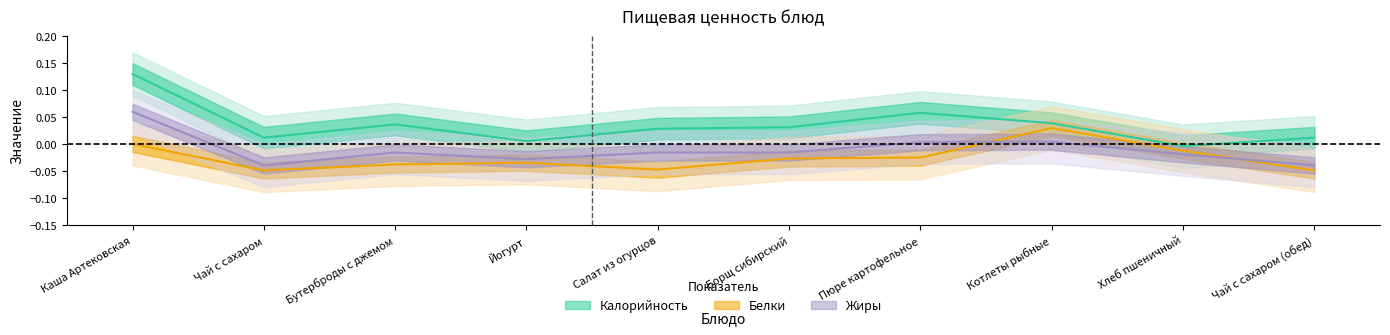

At which category does Калорийность reach its first local peak?

Бутерброды с джемом